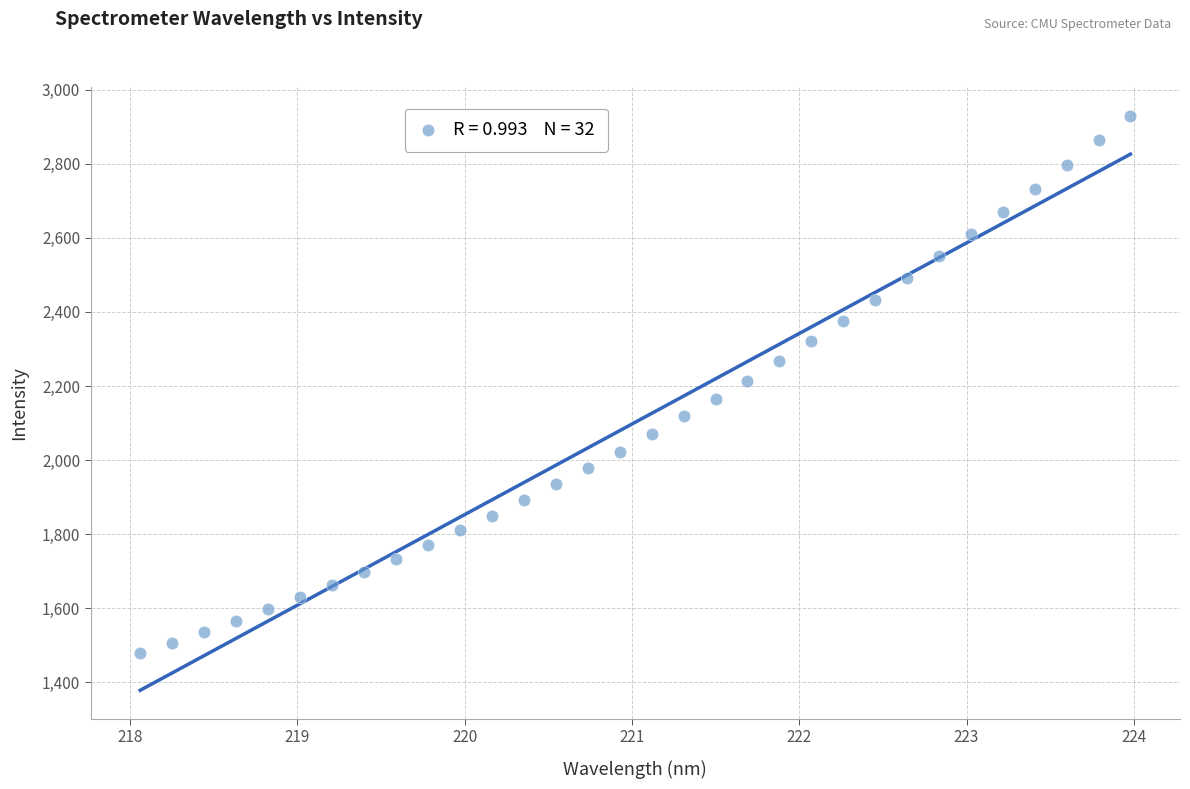

What is the range of Y values (max minus min)?

1450.9